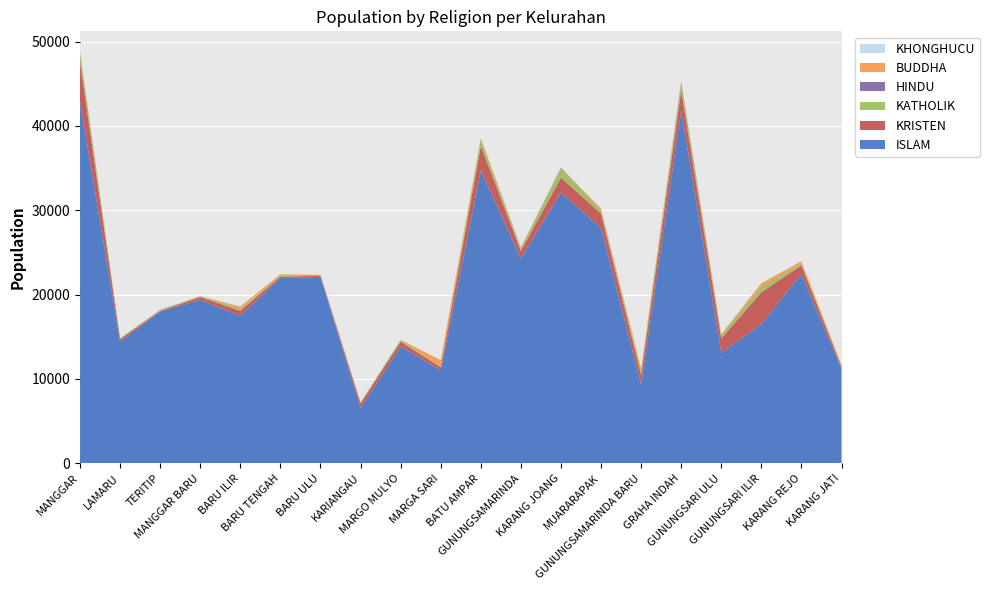

Reading left to right, list all the values displayed in this chart.

ISLAM: MANGGAR=42882	LAMARU=14431	TERITIP=17990	MANGGAR BARU=19369	BARU ILIR=17465	BARU TENGAH=21965	BARU ULU=22103	KARIANGAU=6546	MARGO MULYO=13839	MARGA SARI=11032	BATU AMPAR=34736	GUNUNGSAMARINDA=24299	KARANG JOANG=32092	MUARARAPAK=27919	GUNUNGSAMARINDA BARU=9308	GRAHA INDAH=41827	GUNUNGSARI ULU=13098	GUNUNGSARI ILIR=16497	KARANG REJO=22462	KARANG JATI=11148
KRISTEN: MANGGAR=4694	LAMARU=280	TERITIP=93	MANGGAR BARU=329	BARU ILIR=609	BARU TENGAH=181	BARU ULU=135	KARIANGAU=540	MARGO MULYO=574	MARGA SARI=366	BATU AMPAR=2900	GUNUNGSAMARINDA=860	KARANG JOANG=1773	MUARARAPAK=1688	GUNUNGSAMARINDA BARU=1192	GRAHA INDAH=2384	GUNUNGSARI ULU=1703	GUNUNGSARI ILIR=3779	KARANG REJO=1019	KARANG JATI=308
KATHOLIK: MANGGAR=1074	LAMARU=99	TERITIP=81	MANGGAR BARU=86	BARU ILIR=222	BARU TENGAH=58	BARU ULU=77	KARIANGAU=128	MARGO MULYO=201	MARGA SARI=87	BATU AMPAR=725	GUNUNGSAMARINDA=281	KARANG JOANG=1118	MUARARAPAK=323	GUNUNGSAMARINDA BARU=427	GRAHA INDAH=807	GUNUNGSARI ULU=400	GUNUNGSARI ILIR=566	KARANG REJO=234	KARANG JATI=93
HINDU: MANGGAR=88	LAMARU=2	TERITIP=17	MANGGAR BARU=12	BARU ILIR=30	BARU TENGAH=11	BARU ULU=16	KARIANGAU=8	MARGO MULYO=8	MARGA SARI=2	BATU AMPAR=32	GUNUNGSAMARINDA=51	KARANG JOANG=55	MUARARAPAK=39	GUNUNGSAMARINDA BARU=43	GRAHA INDAH=158	GUNUNGSARI ULU=17	GUNUNGSARI ILIR=66	KARANG REJO=11	KARANG JATI=10
BUDDHA: MANGGAR=46	LAMARU=15	TERITIP=14	MANGGAR BARU=30	BARU ILIR=247	BARU TENGAH=204	BARU ULU=26	KARIANGAU=3	MARGO MULYO=9	MARGA SARI=741	BATU AMPAR=149	GUNUNGSAMARINDA=102	KARANG JOANG=30	MUARARAPAK=223	GUNUNGSAMARINDA BARU=293	GRAHA INDAH=133	GUNUNGSARI ULU=83	GUNUNGSARI ILIR=435	KARANG REJO=230	KARANG JATI=124
KHONGHUCU: MANGGAR=1	LAMARU=0	TERITIP=0	MANGGAR BARU=0	BARU ILIR=1	BARU TENGAH=0	BARU ULU=0	KARIANGAU=0	MARGO MULYO=0	MARGA SARI=0	BATU AMPAR=5	GUNUNGSAMARINDA=0	KARANG JOANG=0	MUARARAPAK=0	GUNUNGSAMARINDA BARU=0	GRAHA INDAH=0	GUNUNGSARI ULU=0	GUNUNGSARI ILIR=1	KARANG REJO=1	KARANG JATI=0